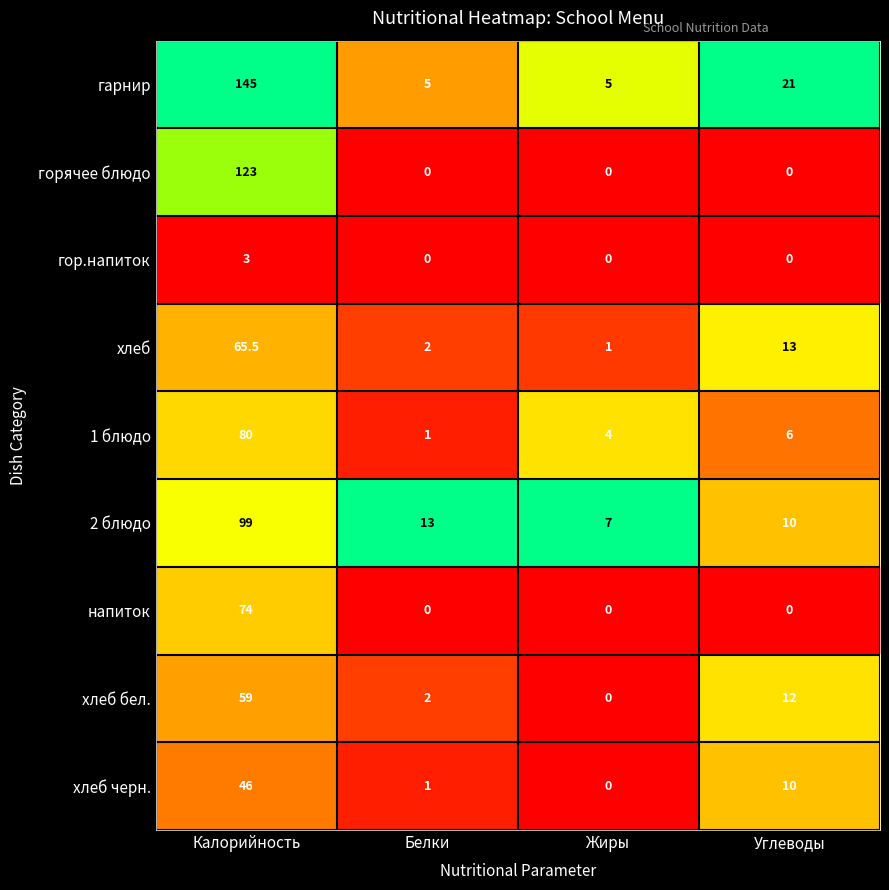

True or false: хлеб черн. has a value of 10.0 at Углеводы.

True